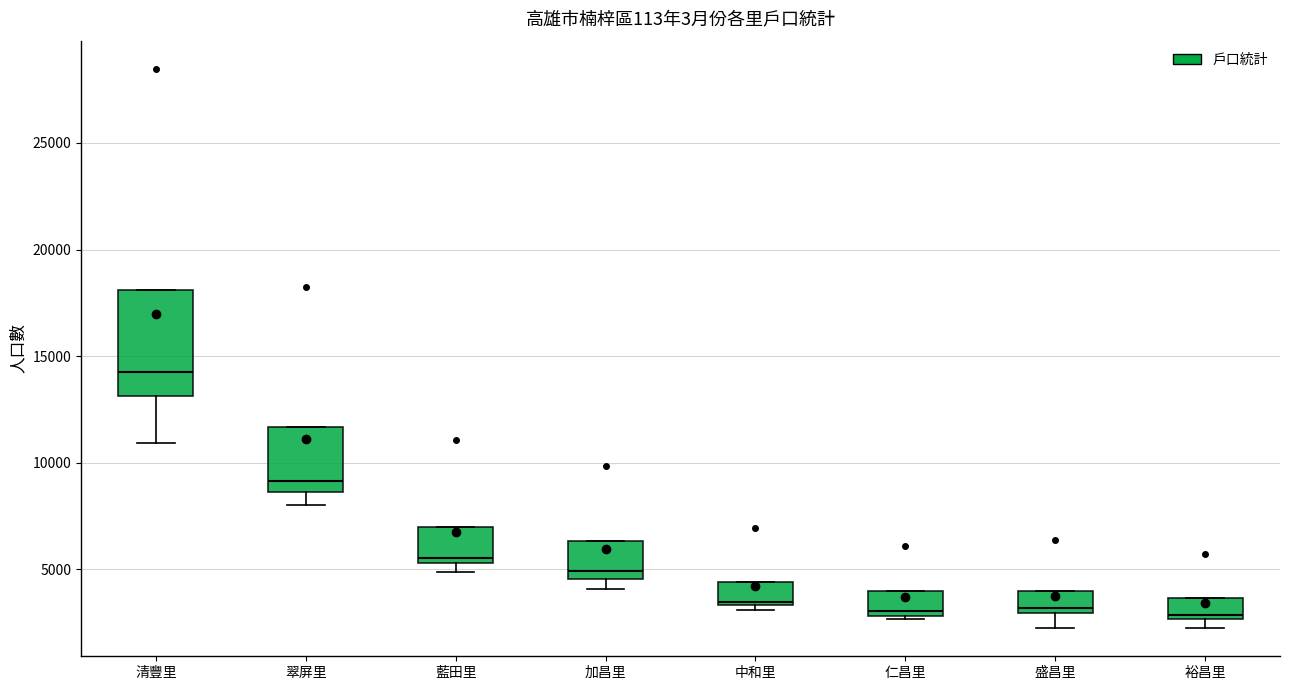

Reading left to right, read every box against the y-axis: the position of its median line, the range the box covers, and the ends of its whiskers. The values are not printed on the chart, so give them approximately, as read against the axis.

清豐里: median 14000, box 13000 to 18000, whiskers 11000 to 18000
翠屏里: median 9000, box 8500 to 11500, whiskers 8000 to 11500
藍田里: median 5500 (just above the box's lower edge), box 5500 to 7000, whiskers 5000 to 7000
加昌里: median 5000, box 4500 to 6500, whiskers 4000 to 6500
中和里: median 3500 (just above the box's lower edge), box 3500 to 4500, whiskers 3000 to 4500
仁昌里: median 3000 (just above the box's lower edge), box 3000 to 4000, whiskers 2500 to 4000
盛昌里: median 3000 (just above the box's lower edge), box 3000 to 4000, whiskers 2000 to 4000
裕昌里: median 3000, box 2500 to 3500, whiskers 2000 to 3500